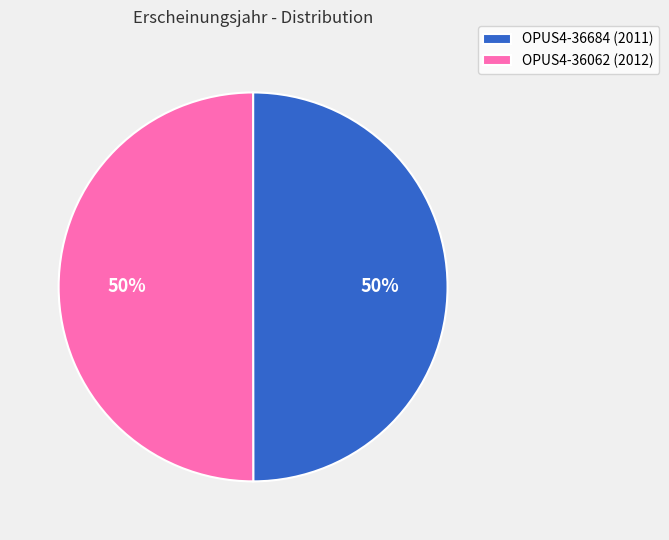

To the nearest percent, what is the average slice percentage?

50%